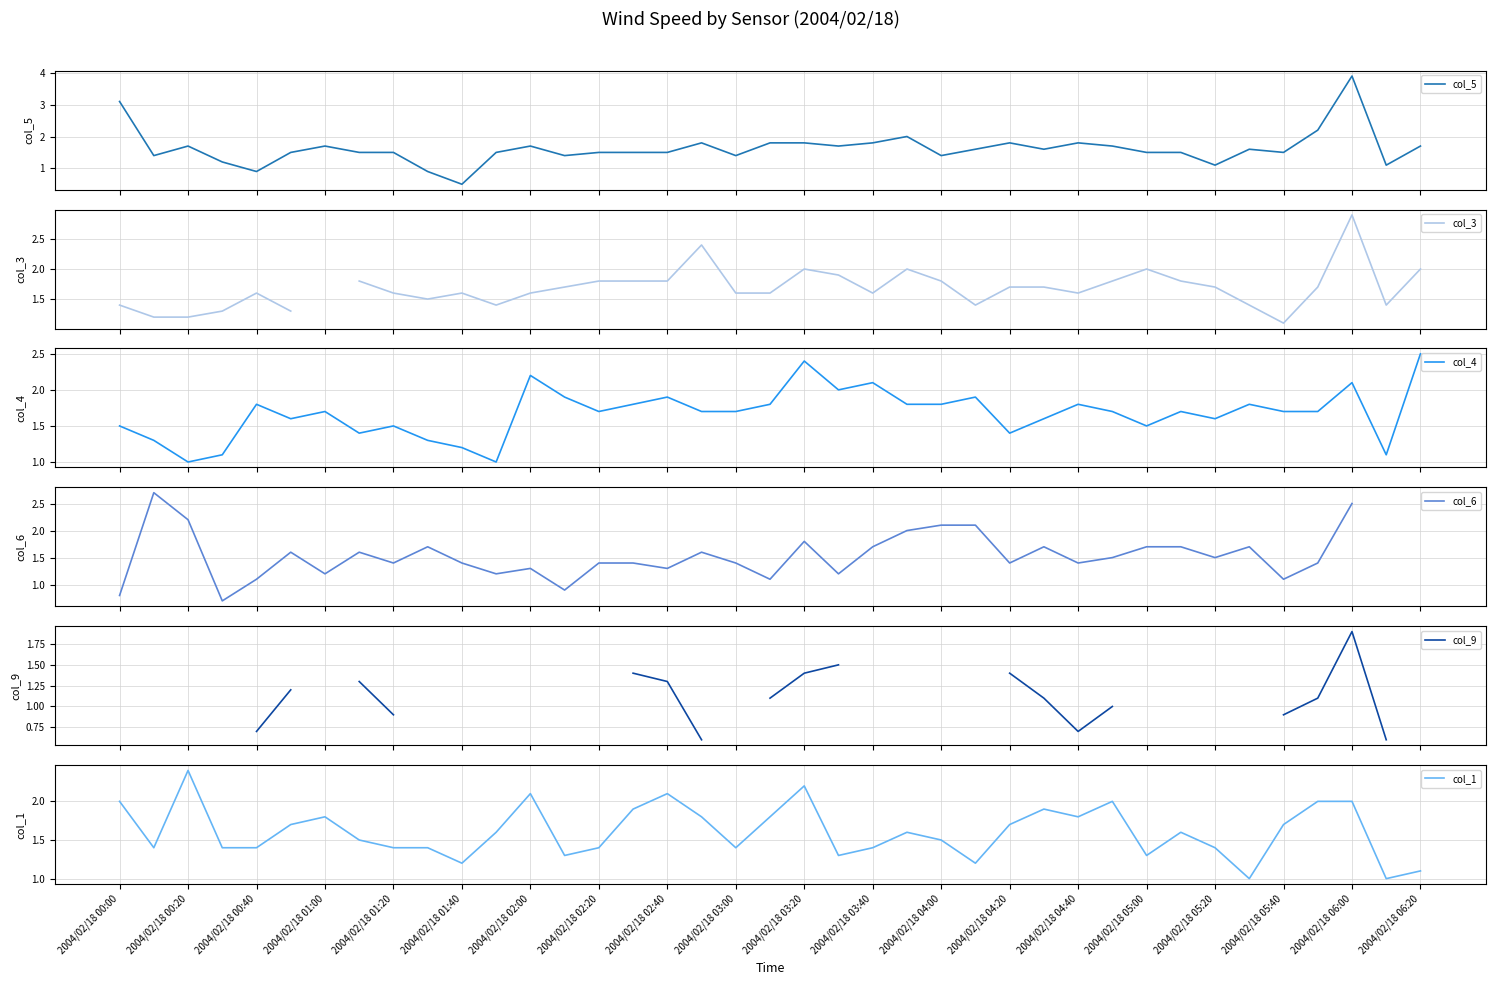

What is the minimum value for col_5?

0.5